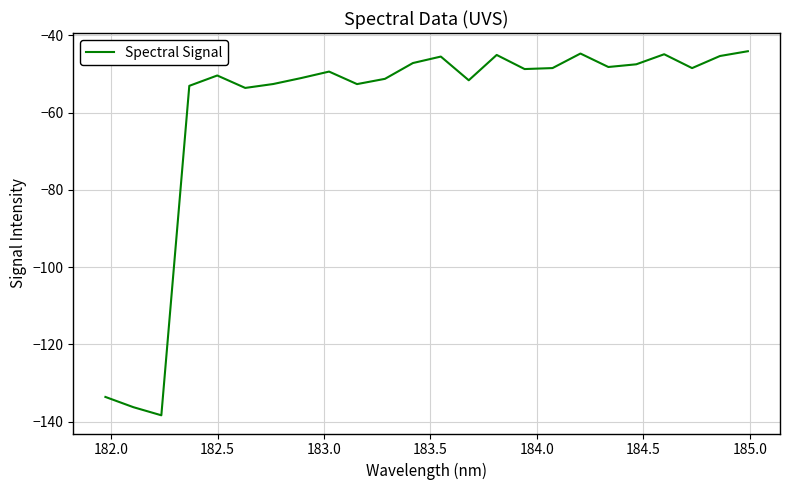

What is the maximum value shown in the chart?

-44.1